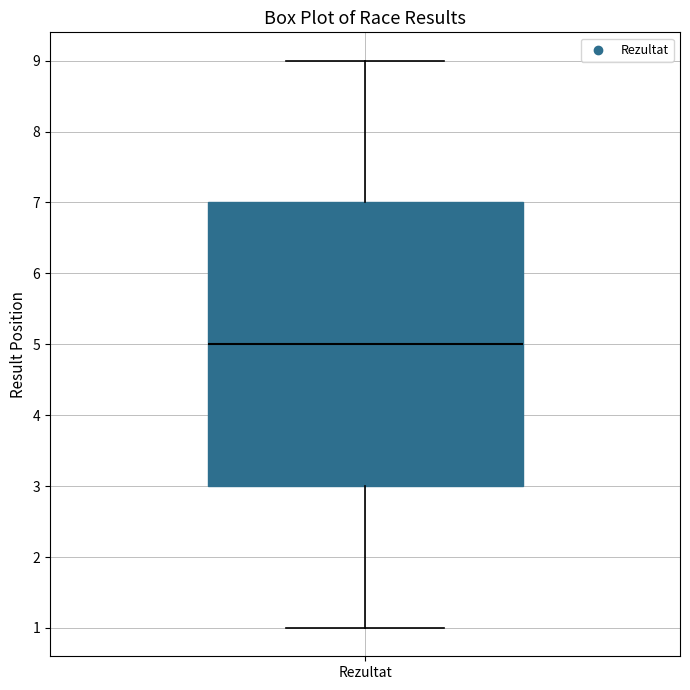

Where does the upper whisker of the box for Rezultat end on the y-axis? The values are not printed on the chart, so give them approximately, as read against the axis.

9